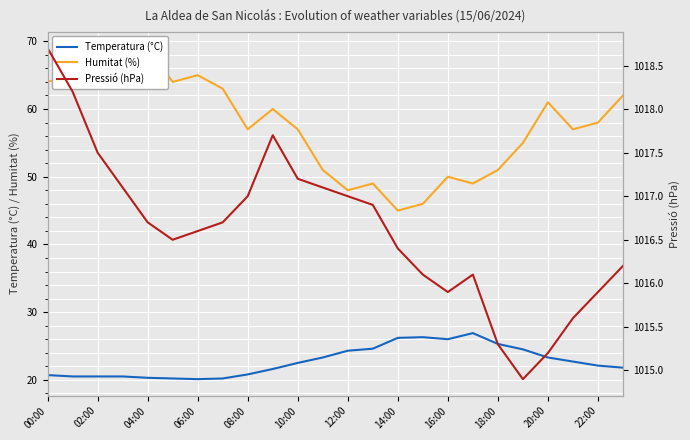

The value of Temperatura (°C) at 16:00 is 26.0. True or false?

True